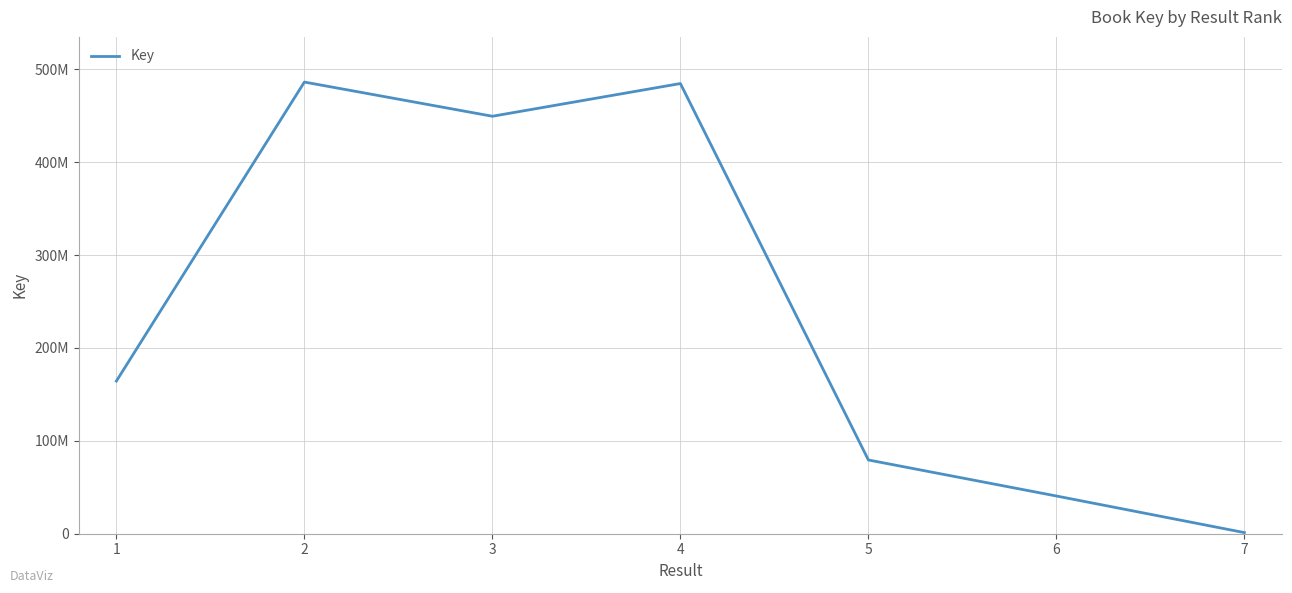

What is the difference between the maximum and minimum values?

485095809